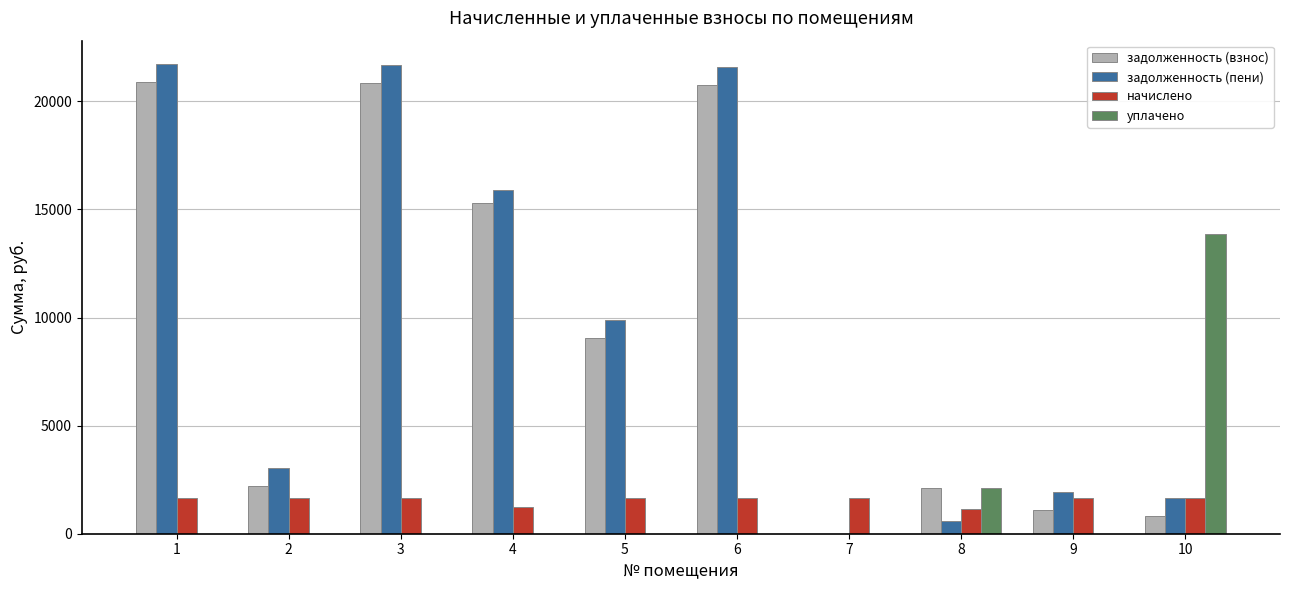

The value of уплачено at 3 is -5796.0. True or false?

False